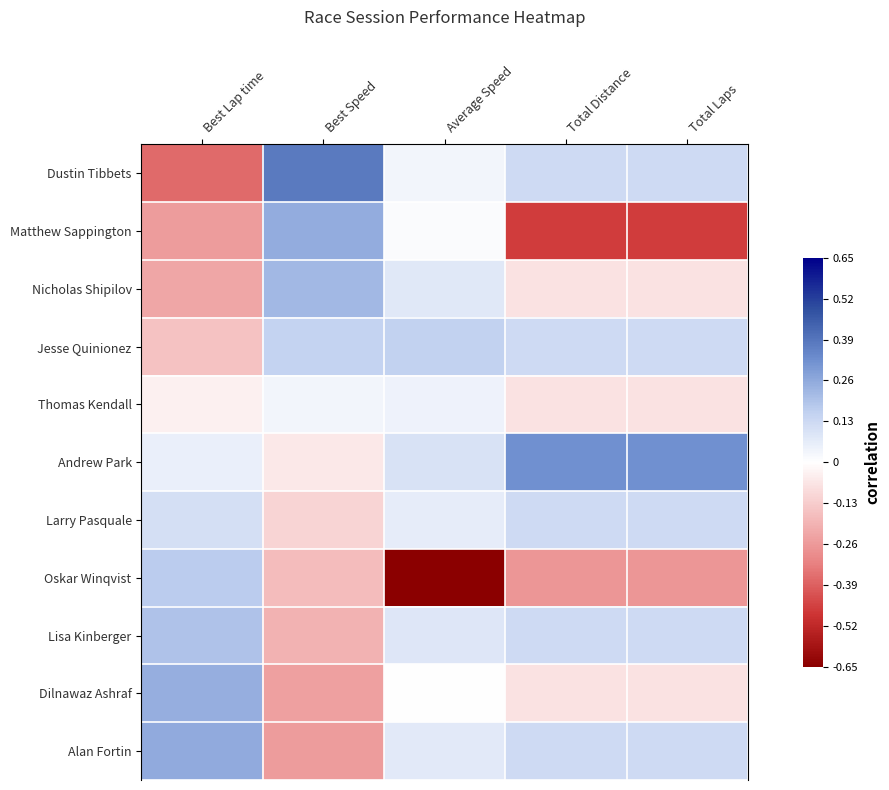

Which category has the highest value across all series?

Best Speed